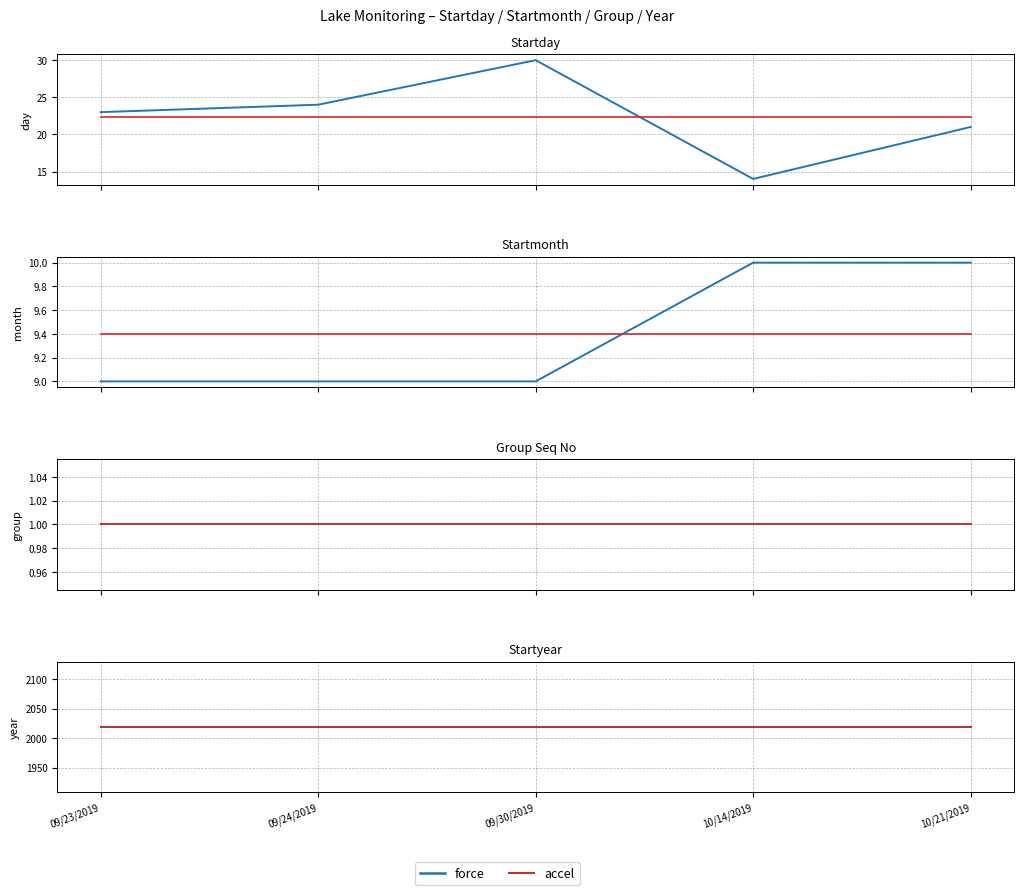

Which category has the lowest value across all series?

10/14/2019